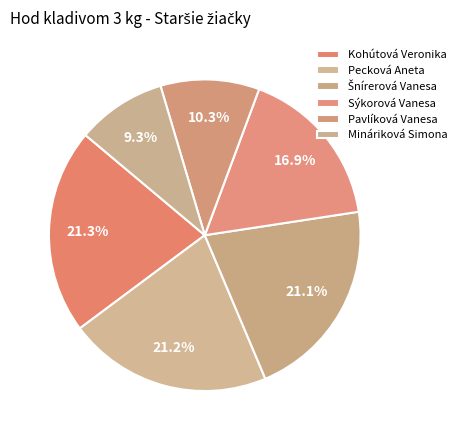

What is the largest slice in the pie chart?

Kohútová Veronika